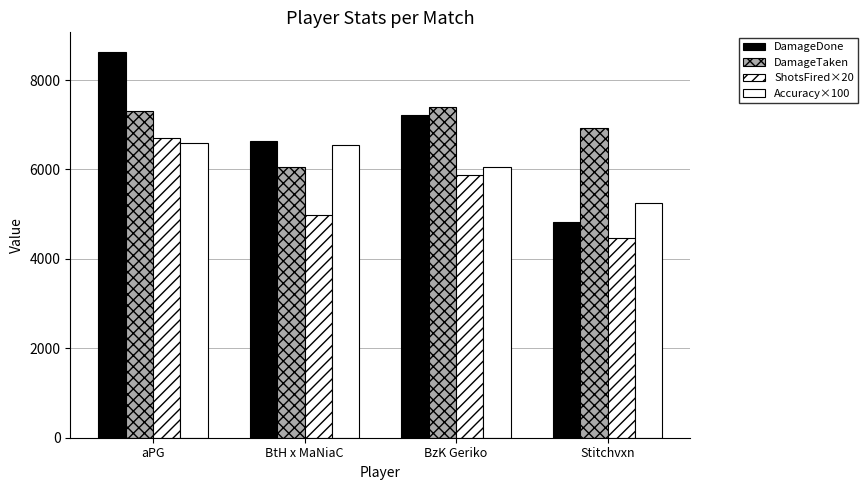

True or false: DamageTaken has a value of 2528.6 at aPG.

False